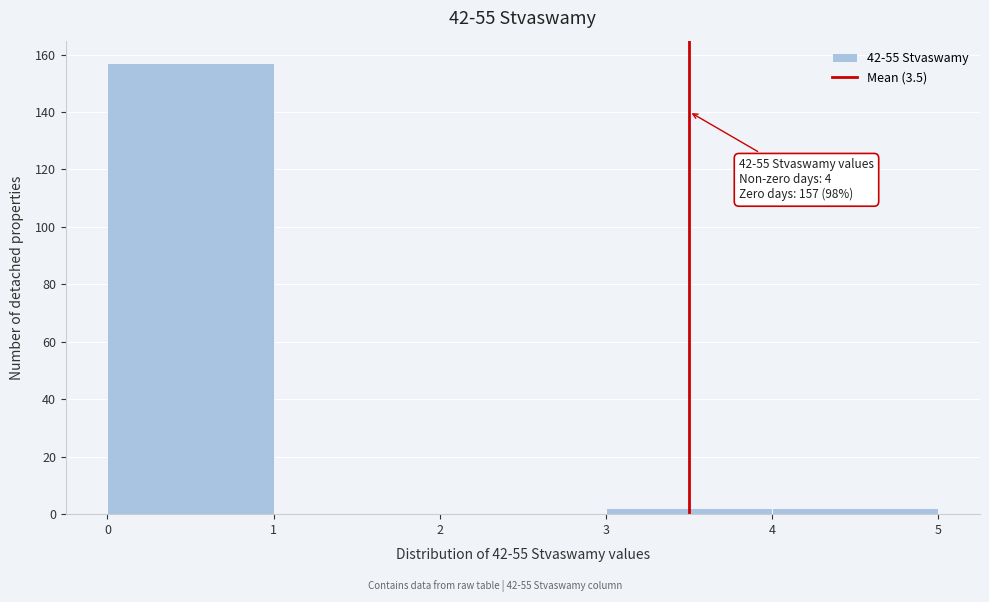

Over which range of the x-axis is the bar tallest?

0 to 1